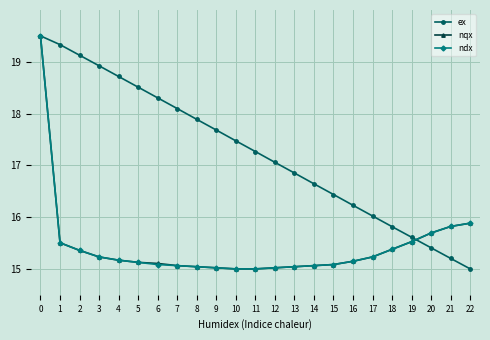

At how many categories does at least one series exceed 19?

3